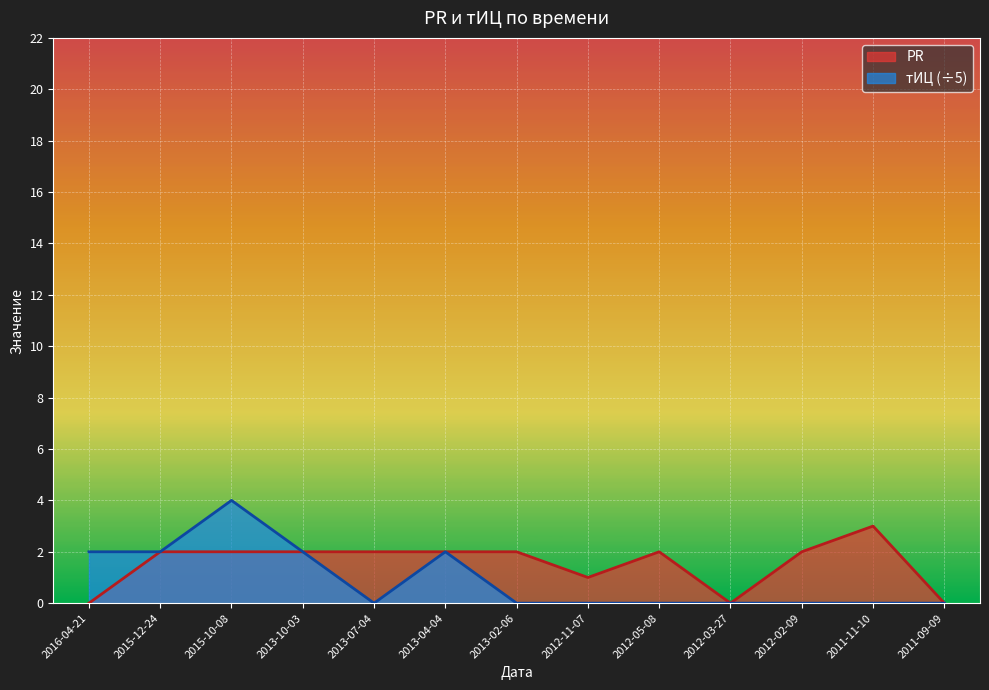

Reading left to right, transcribe all the data shown in this chart.

PR: 0	2	2	2	2	2	2	1	2	0	2	3	0
тИЦ: 2	2	4	2	0	2	0	0	0	0	0	0	0